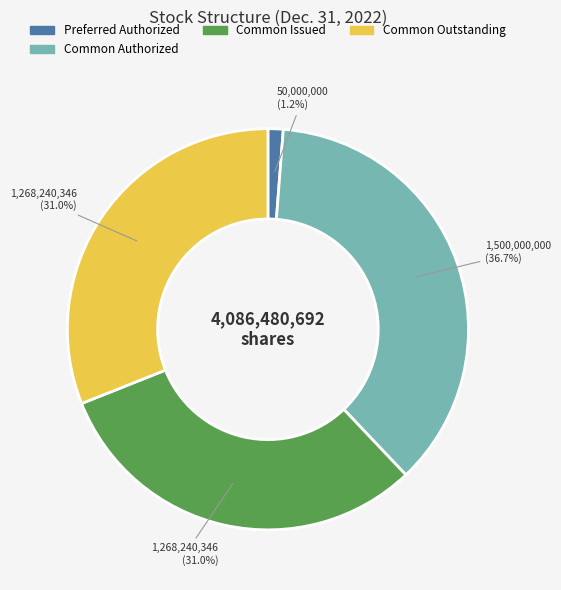

Does any single category account for the majority?

No